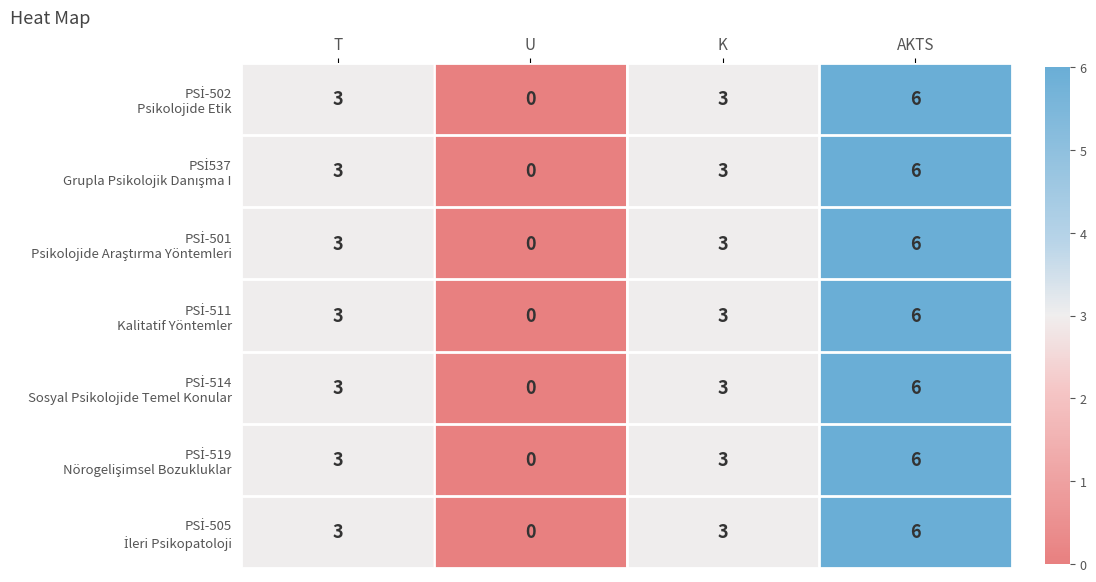

At which category does the chart reach its peak across all series?

AKTS